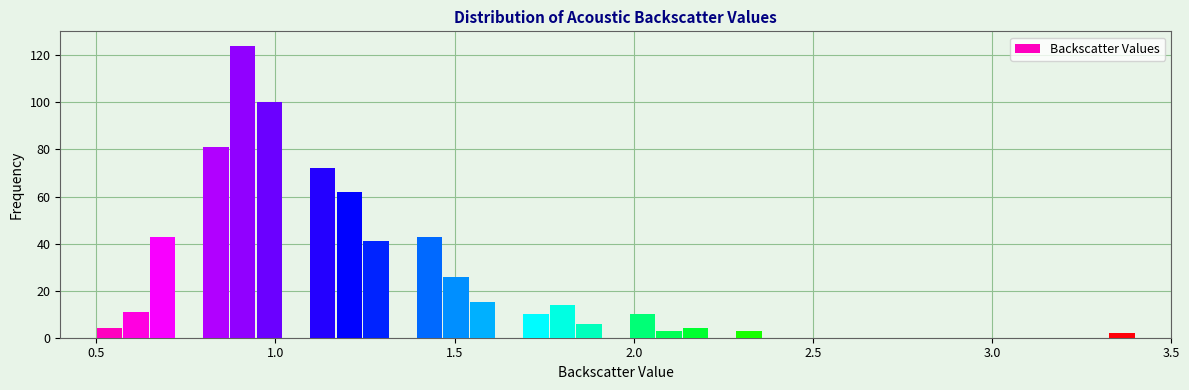

Read against the x-axis, roughly where is the centre of the tallest bar?

0.90